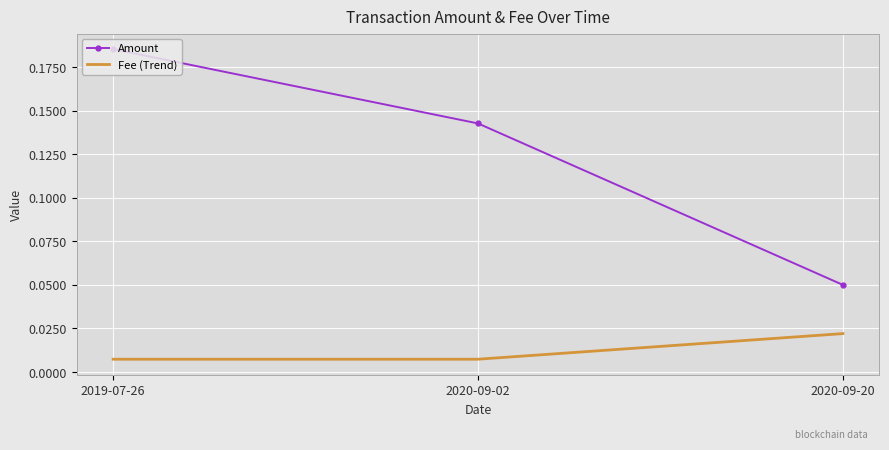

The value of Amount at 2019-07-26 is 0.1. True or false?

False